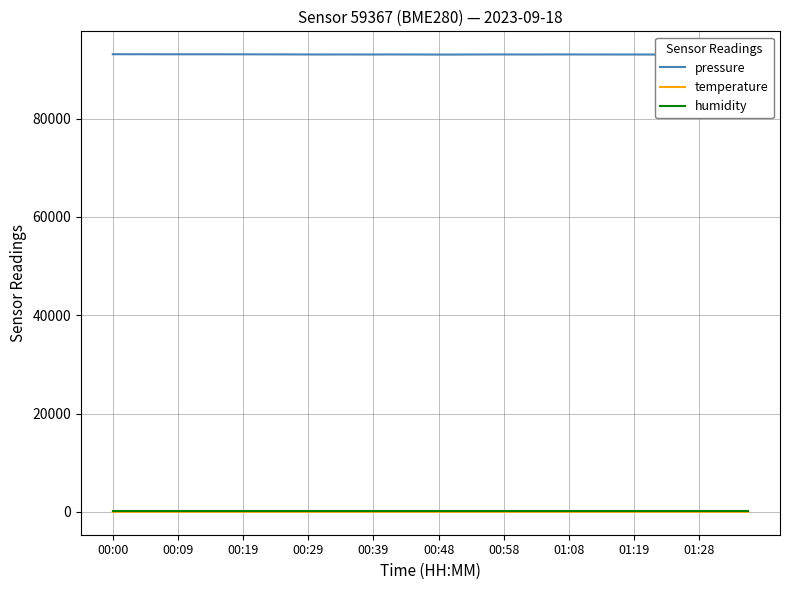

At which label does pressure first exceed 93062?

00:00